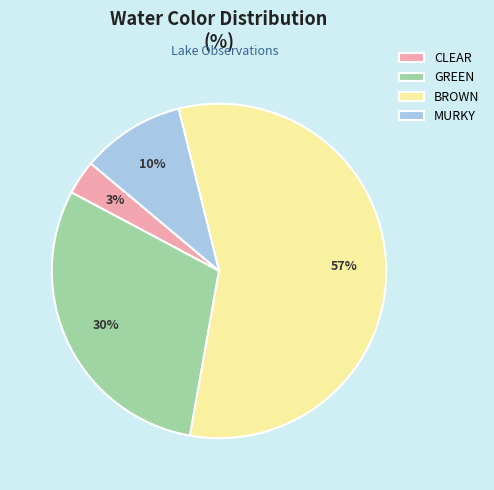

To the nearest percent, what percentage of the pie is BROWN?

57%